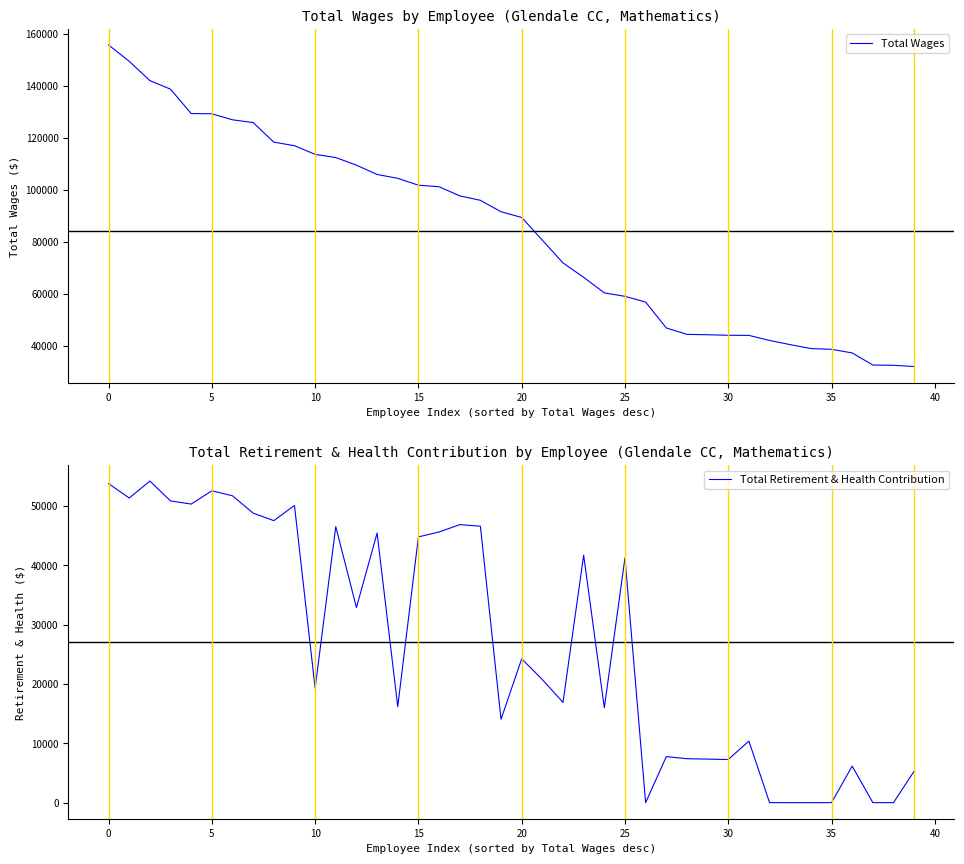

True or false: Total Retirement & Health Contribution and Total Wages cross at least once.

False